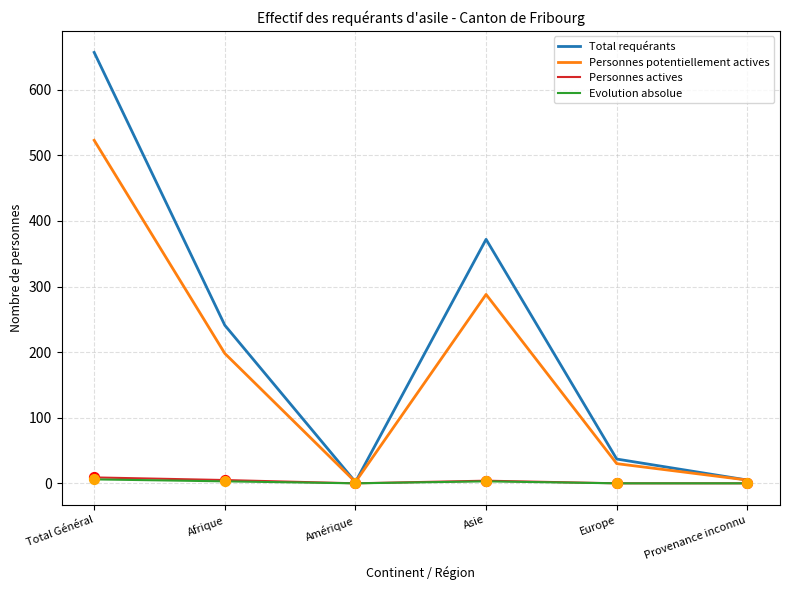

Between Total Général and Afrique, which series saw the biggest shift?

Total requérants